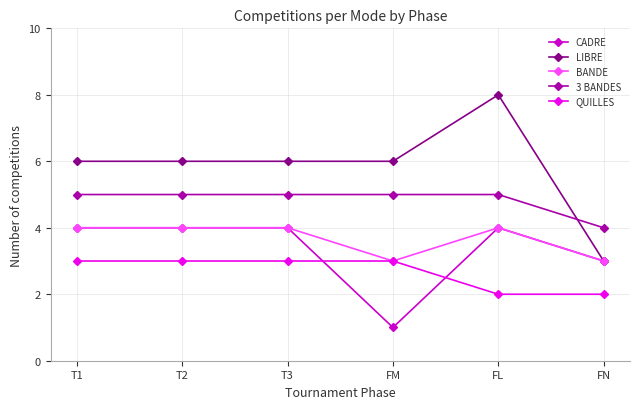

True or false: LIBRE has a value of 3 at T1.

False